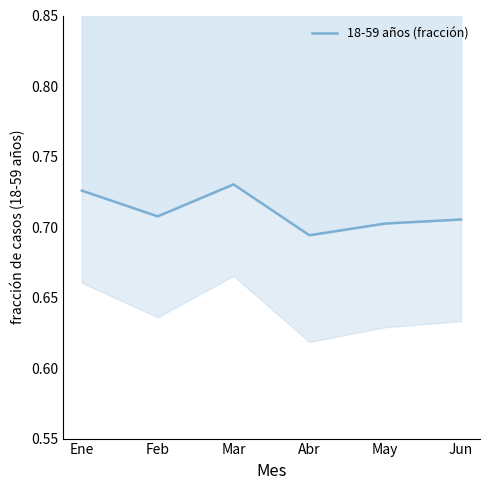

Rank the categories by value from highest to lowest.

Mar, Ene, Feb, Jun, May, Abr